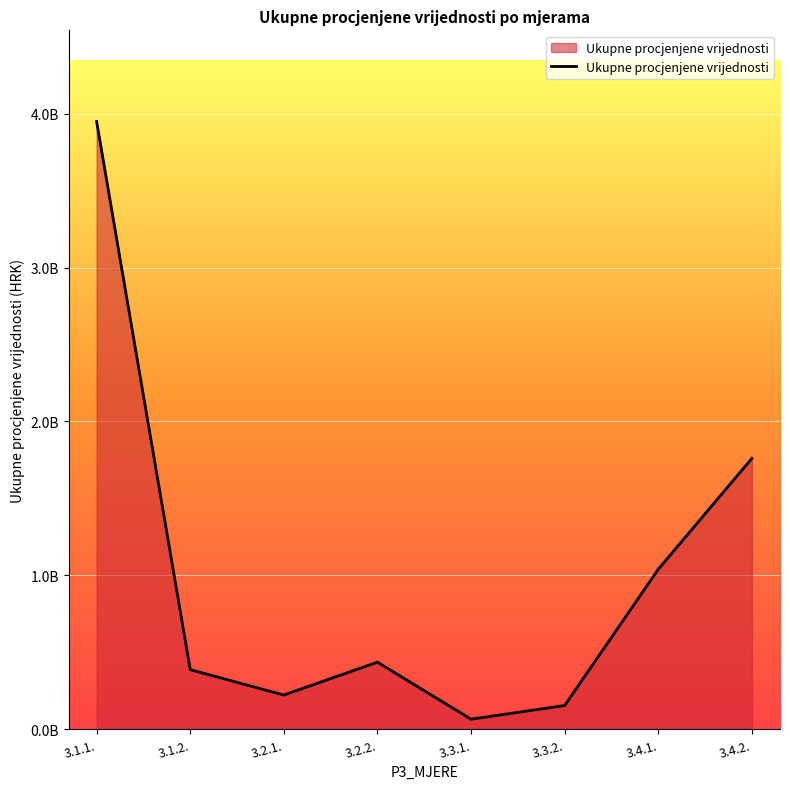

What is the ratio of the value at 3.3.2. to the value at 3.4.2.?

0.1